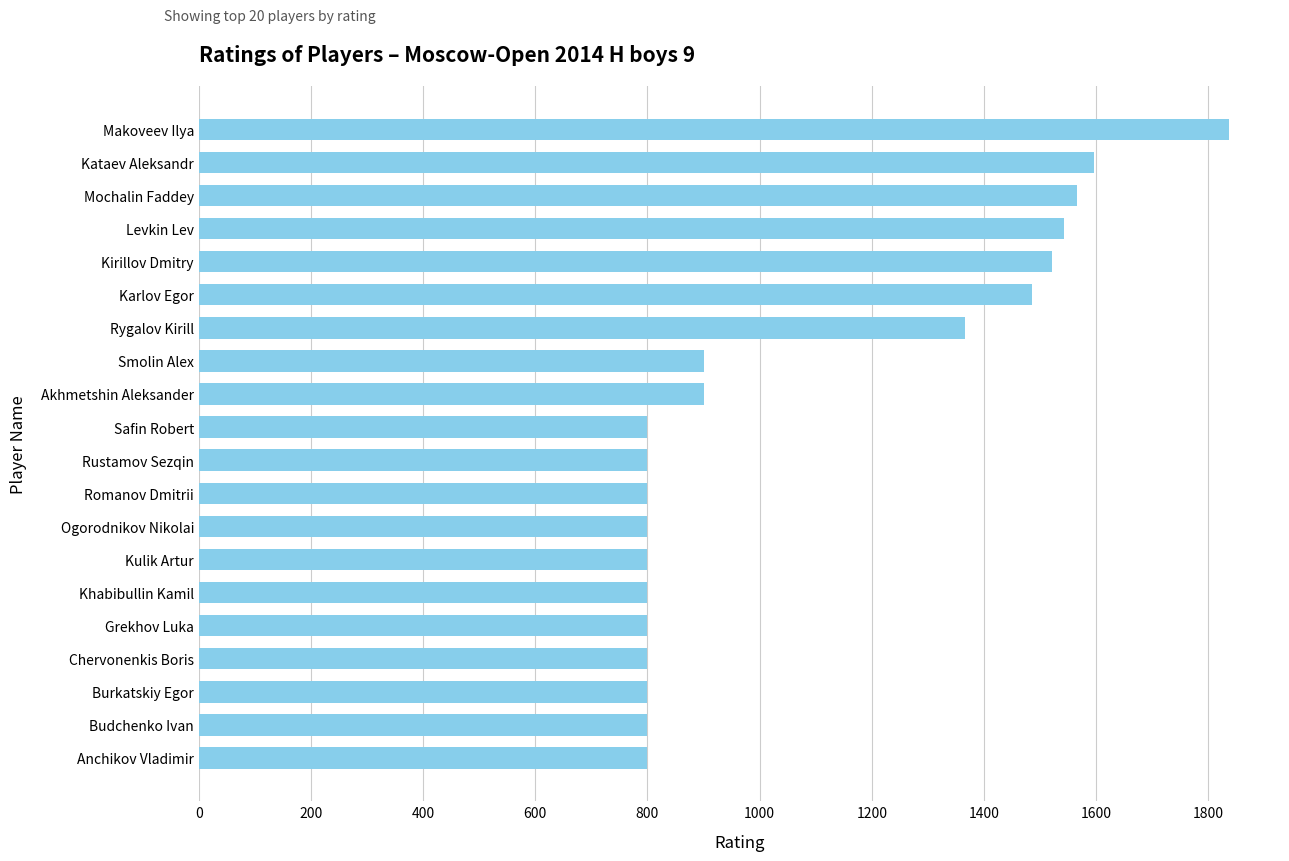

What is the smallest value displayed?

800